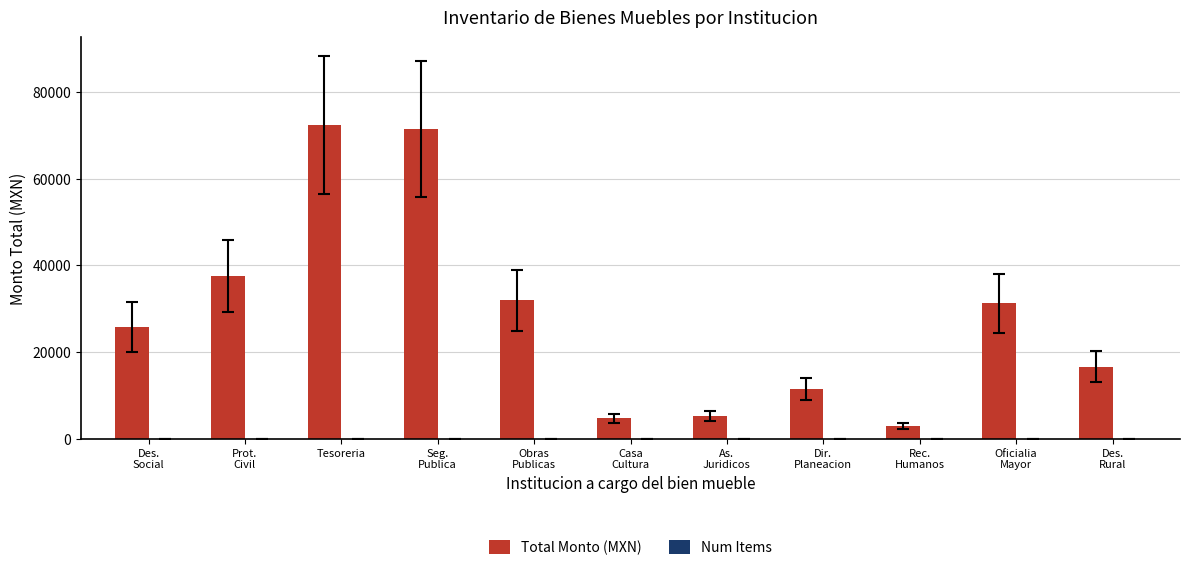

Which series has the largest total across all categories?

Total Monto (MXN)